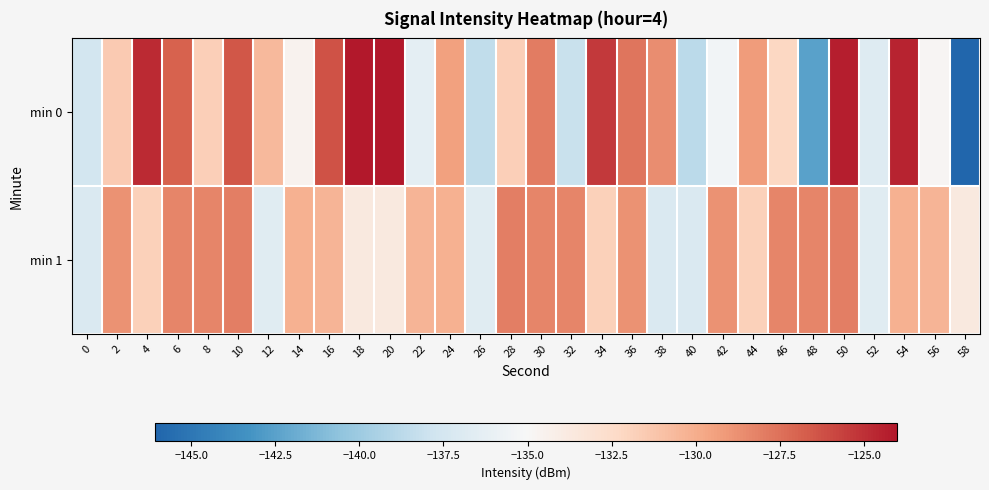

List the series in order of their overall mean, lowest first.

min 0, min 1